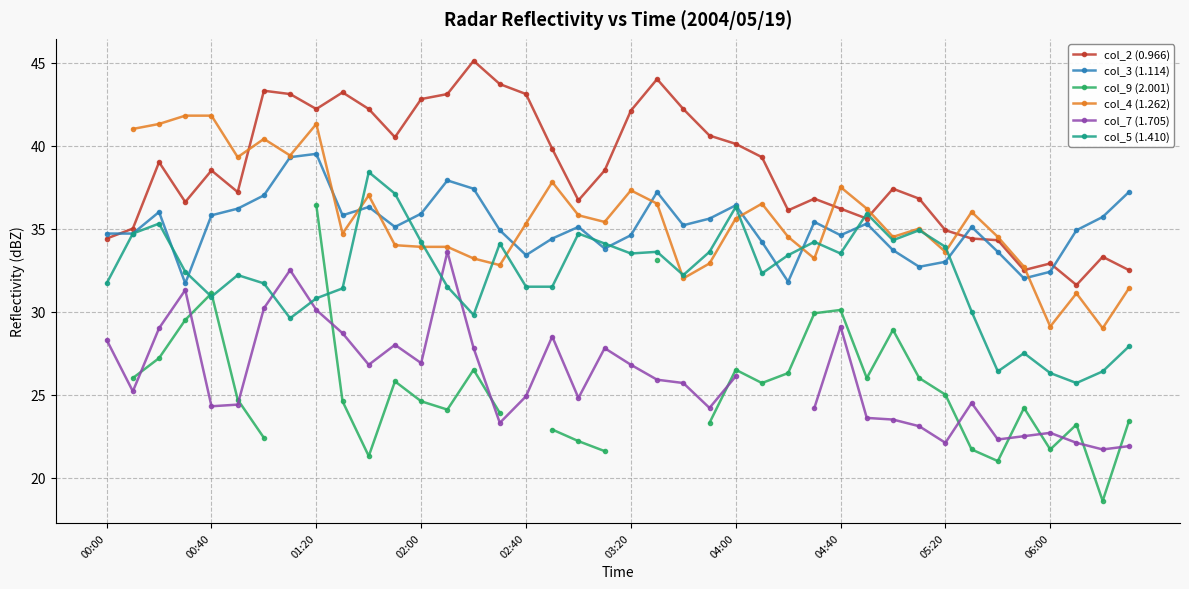

True or false: col_7 (1.705) and col_5 (1.410) intersect in this chart.

True